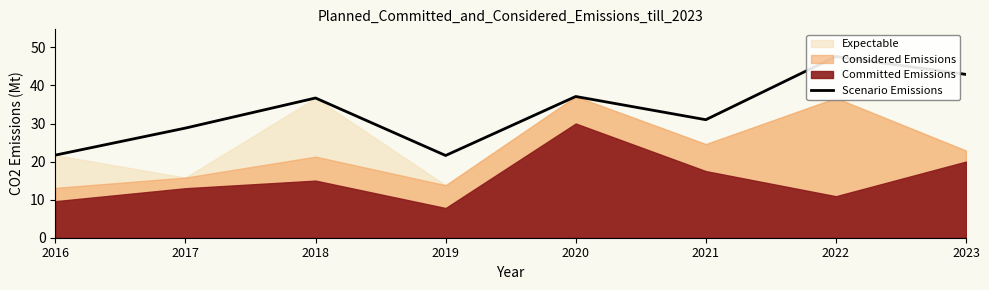

How many data points are less than 36?

4